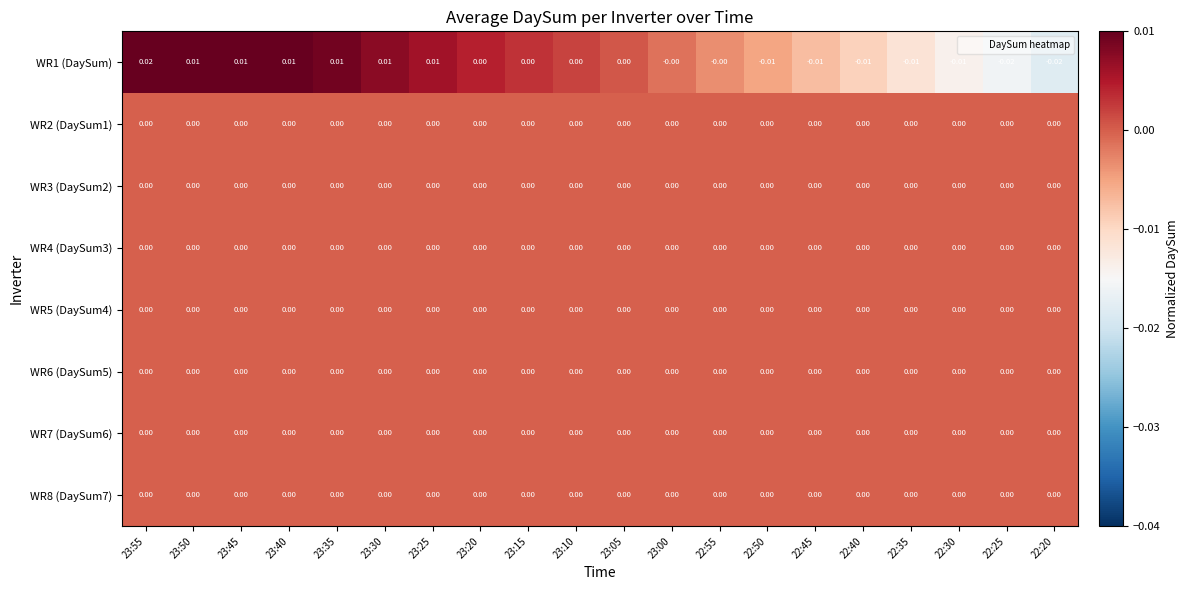

Reading left to right, list all the values displayed in this chart.

WR1 (DaySum): 23:55=0.0	23:50=0.0	23:45=0.0	23:40=0.0	23:35=0.0	23:30=0.0	23:25=0.0	23:20=0.0	23:15=0.0	23:10=0.0	23:05=0.0	23:00=-0.0	22:55=-0.0	22:50=-0.0	22:45=-0.0	22:40=-0.0	22:35=-0.0	22:30=-0.0	22:25=-0.0	22:20=-0.0
WR2 (DaySum1): 23:55=0.0	23:50=0.0	23:45=0.0	23:40=0.0	23:35=0.0	23:30=0.0	23:25=0.0	23:20=0.0	23:15=0.0	23:10=0.0	23:05=0.0	23:00=0.0	22:55=0.0	22:50=0.0	22:45=0.0	22:40=0.0	22:35=0.0	22:30=0.0	22:25=0.0	22:20=0.0
WR3 (DaySum2): 23:55=0.0	23:50=0.0	23:45=0.0	23:40=0.0	23:35=0.0	23:30=0.0	23:25=0.0	23:20=0.0	23:15=0.0	23:10=0.0	23:05=0.0	23:00=0.0	22:55=0.0	22:50=0.0	22:45=0.0	22:40=0.0	22:35=0.0	22:30=0.0	22:25=0.0	22:20=0.0
WR4 (DaySum3): 23:55=0.0	23:50=0.0	23:45=0.0	23:40=0.0	23:35=0.0	23:30=0.0	23:25=0.0	23:20=0.0	23:15=0.0	23:10=0.0	23:05=0.0	23:00=0.0	22:55=0.0	22:50=0.0	22:45=0.0	22:40=0.0	22:35=0.0	22:30=0.0	22:25=0.0	22:20=0.0
WR5 (DaySum4): 23:55=0.0	23:50=0.0	23:45=0.0	23:40=0.0	23:35=0.0	23:30=0.0	23:25=0.0	23:20=0.0	23:15=0.0	23:10=0.0	23:05=0.0	23:00=0.0	22:55=0.0	22:50=0.0	22:45=0.0	22:40=0.0	22:35=0.0	22:30=0.0	22:25=0.0	22:20=0.0
WR6 (DaySum5): 23:55=0.0	23:50=0.0	23:45=0.0	23:40=0.0	23:35=0.0	23:30=0.0	23:25=0.0	23:20=0.0	23:15=0.0	23:10=0.0	23:05=0.0	23:00=0.0	22:55=0.0	22:50=0.0	22:45=0.0	22:40=0.0	22:35=0.0	22:30=0.0	22:25=0.0	22:20=0.0
WR7 (DaySum6): 23:55=0.0	23:50=0.0	23:45=0.0	23:40=0.0	23:35=0.0	23:30=0.0	23:25=0.0	23:20=0.0	23:15=0.0	23:10=0.0	23:05=0.0	23:00=0.0	22:55=0.0	22:50=0.0	22:45=0.0	22:40=0.0	22:35=0.0	22:30=0.0	22:25=0.0	22:20=0.0
WR8 (DaySum7): 23:55=0.0	23:50=0.0	23:45=0.0	23:40=0.0	23:35=0.0	23:30=0.0	23:25=0.0	23:20=0.0	23:15=0.0	23:10=0.0	23:05=0.0	23:00=0.0	22:55=0.0	22:50=0.0	22:45=0.0	22:40=0.0	22:35=0.0	22:30=0.0	22:25=0.0	22:20=0.0